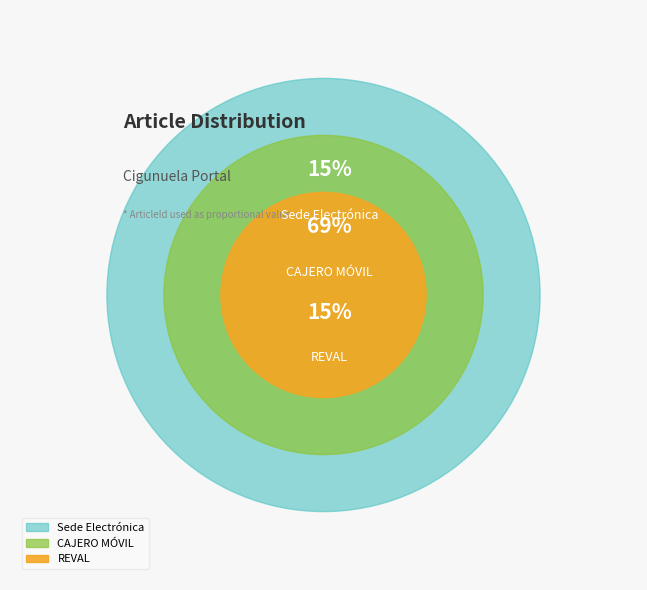

What is the ratio of the value at CAJERO MÓVIL to the value at Sede Electrónica?

4.6